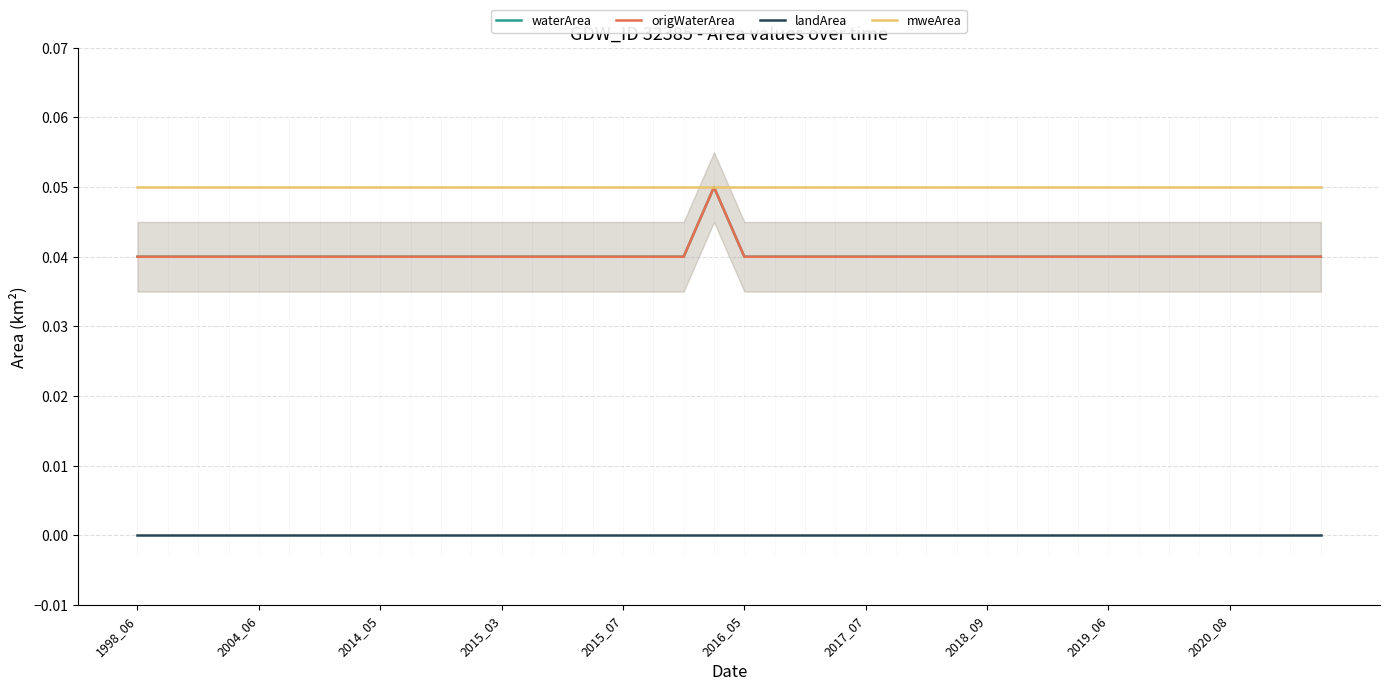

How many data points does each series have?

40